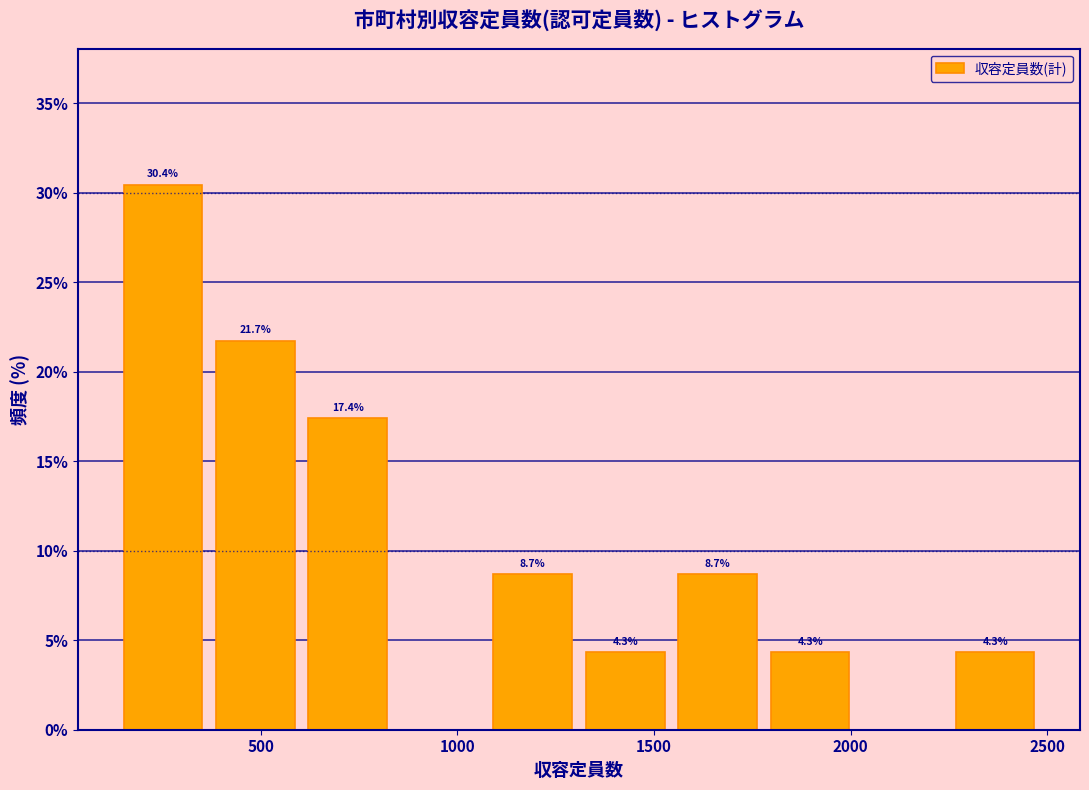

Over which range of the x-axis is the bar tallest?

150 to 350